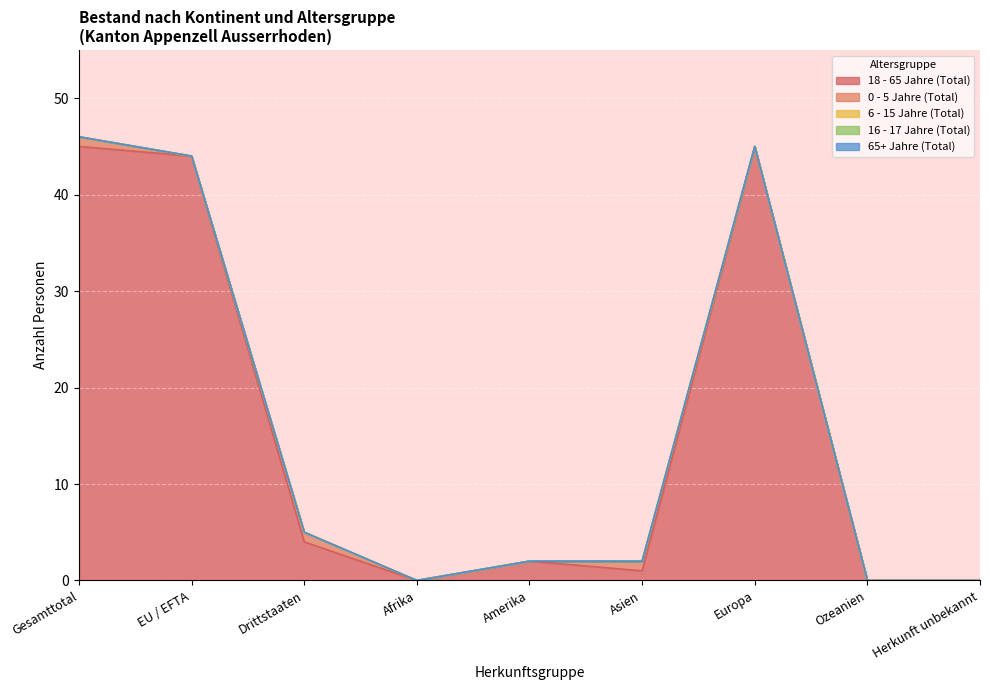

Is the value of 16 - 17 Jahre (Total) at Asien greater than the value of 65+ Jahre (Total) at Gesamttotal?

No